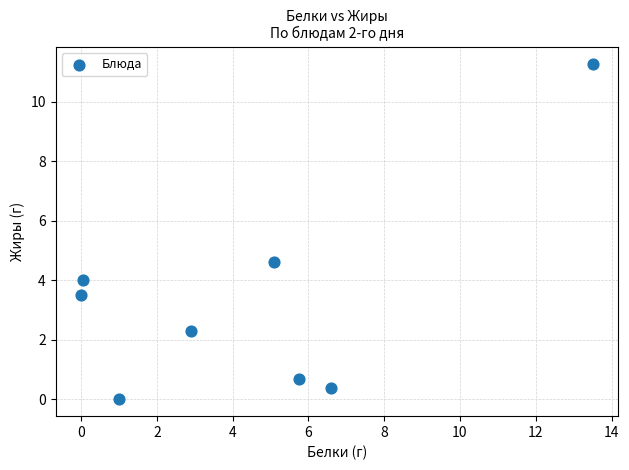

What is the range of X values (max minus min)?

13.5